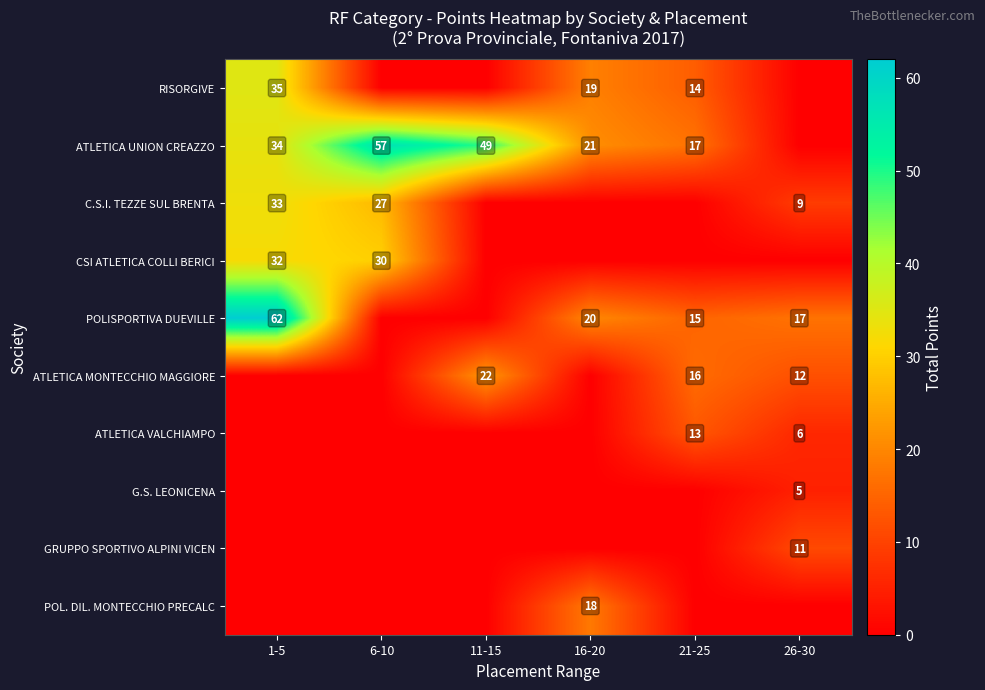

The value of C.S.I. TEZZE SUL BRENTA at 26-30 is 9. True or false?

True